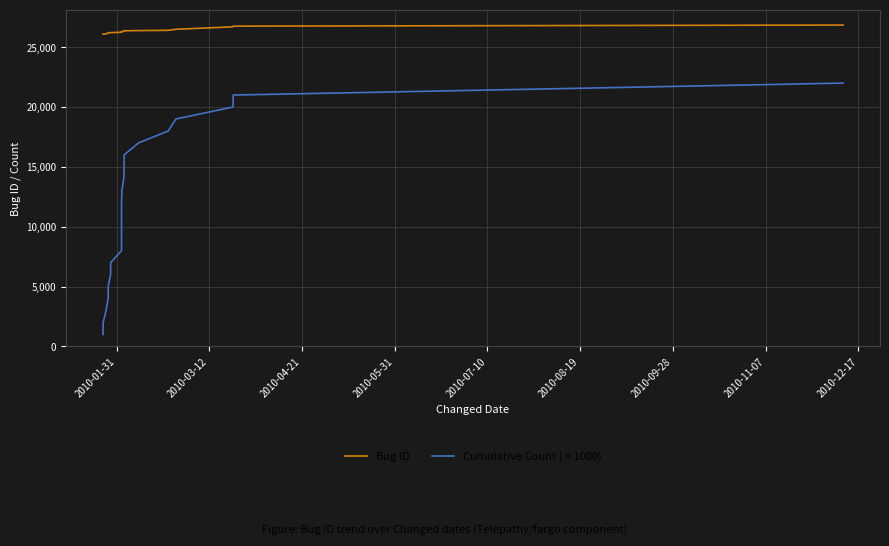

Reading right to left, extract all data points from this chart.

Bug ID: 26847	26757	26700	26495	26407	26386	26367	26362	26324	26323	26301	26281	26279	26253	26244	26215	26209	26206	26204	26098	26097	26095
Cumulative Count (×1000): 22000	21000	20000	19000	18000	17000	16000	15000	14000	13000	12000	11000	10000	9000	8000	7000	6000	5000	4000	3000	2000	1000